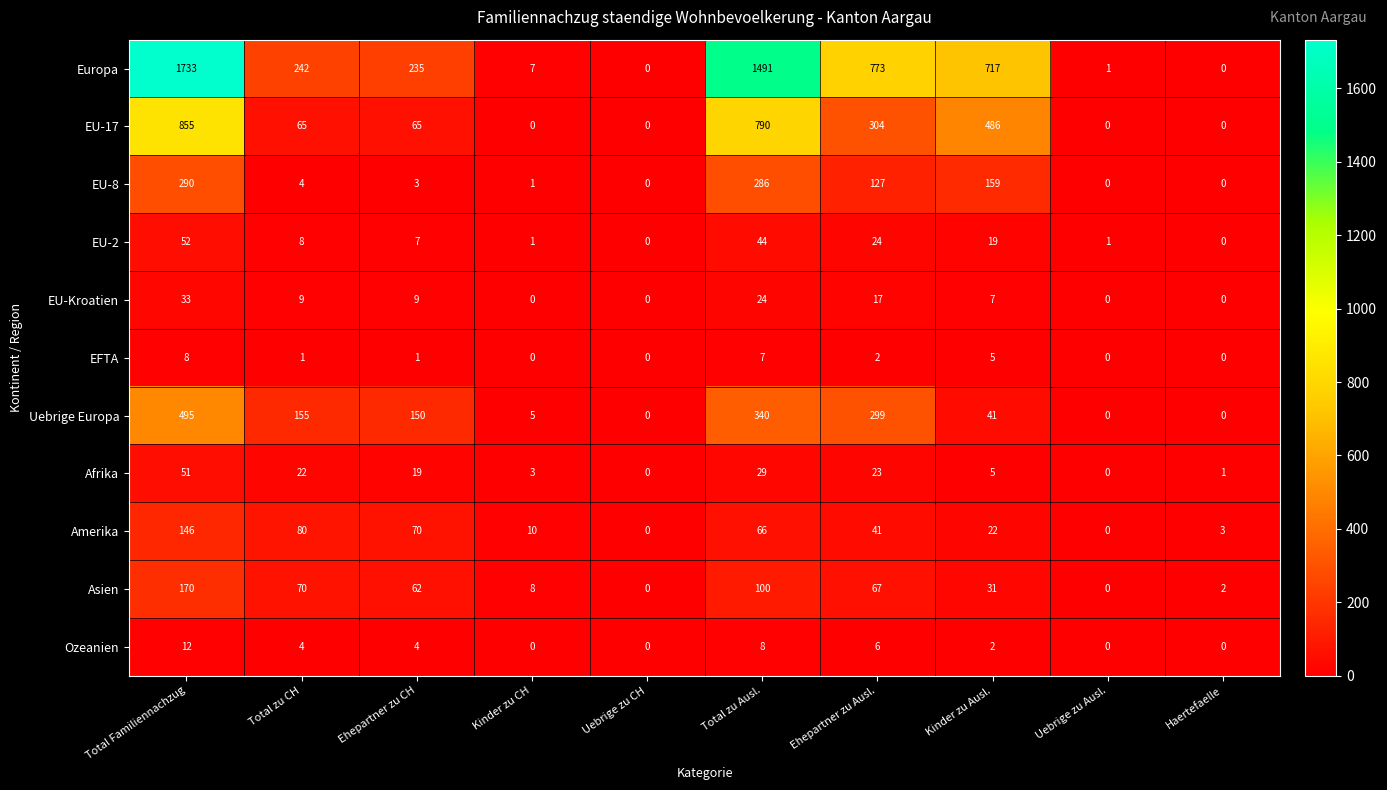

How many data points does each series have?

10